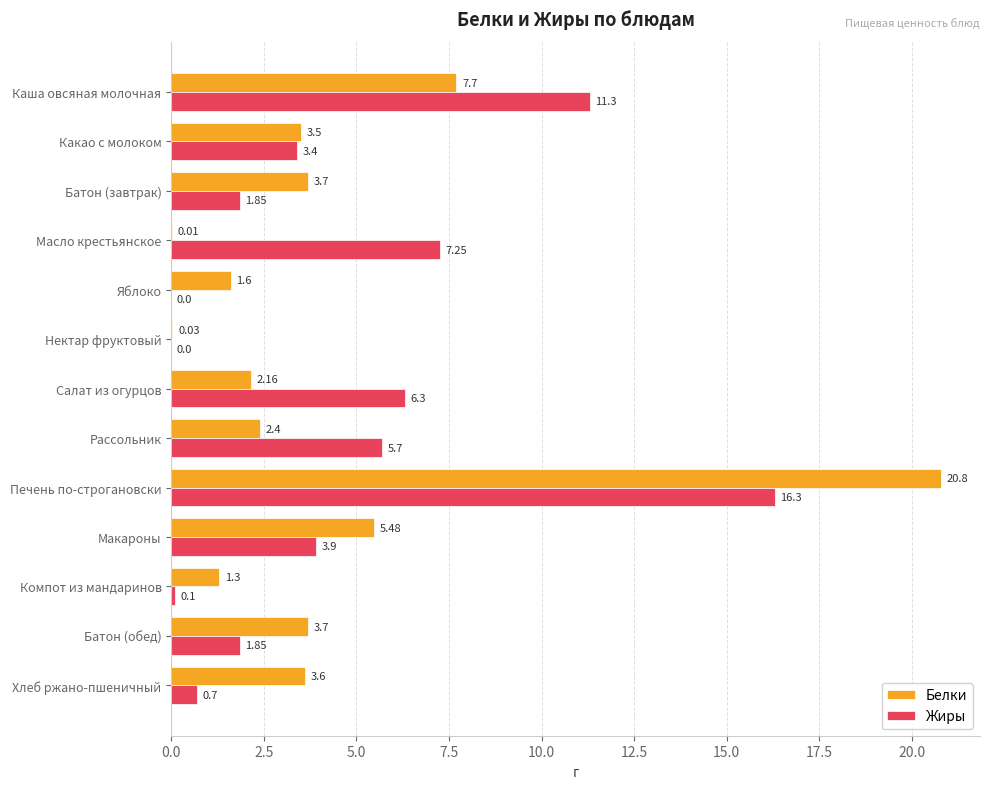

Where is Белки nearest to the value 10?

Каша овсяная молочная